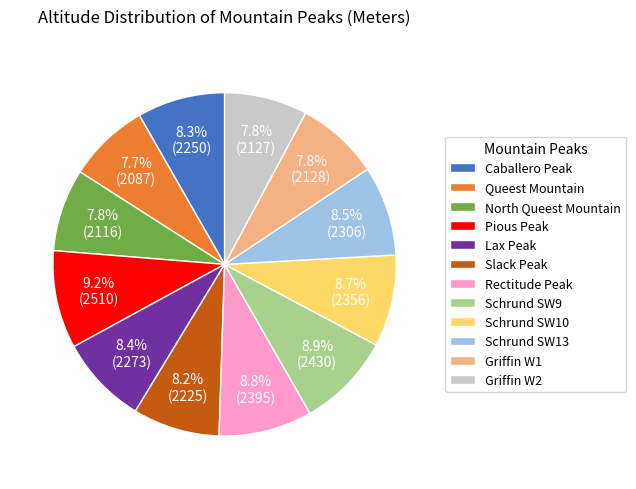

Is there any slice that represents more than half of the pie?

No